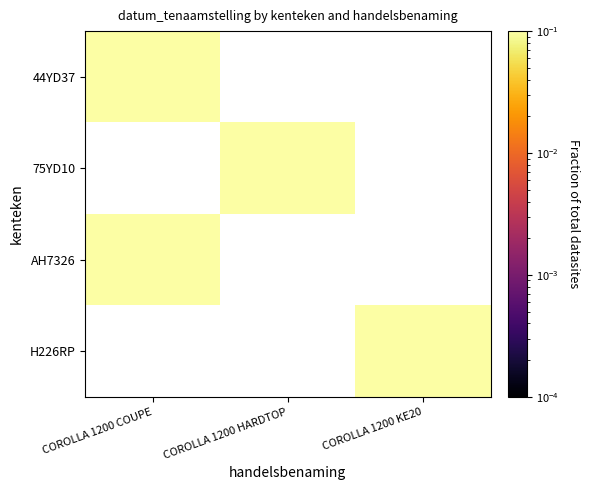

How many series are shown in this chart?

4